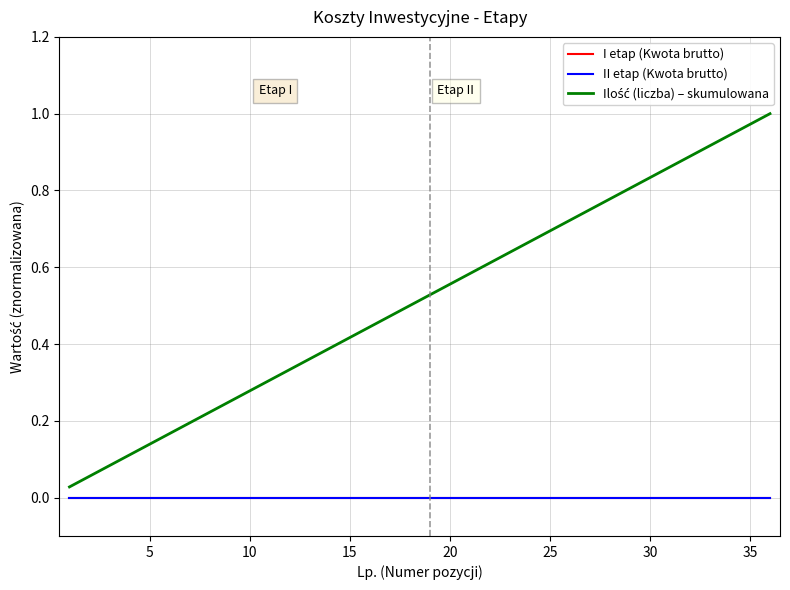

Which series has the largest range (max minus min)?

Ilość (liczba) – skumulowana